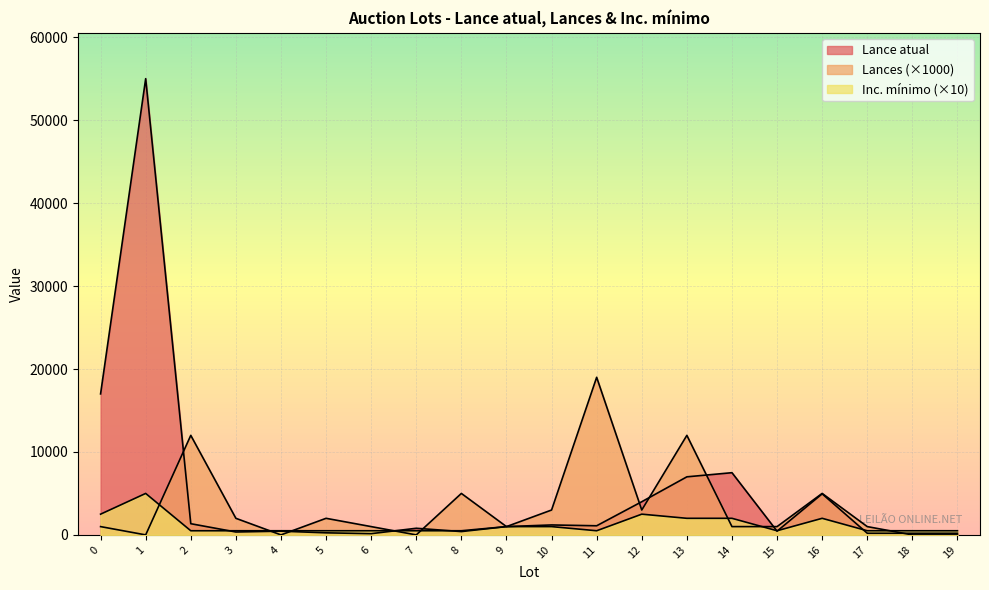

What are all the series names shown in the legend?

Lance atual, Lances, Inc. mínimo